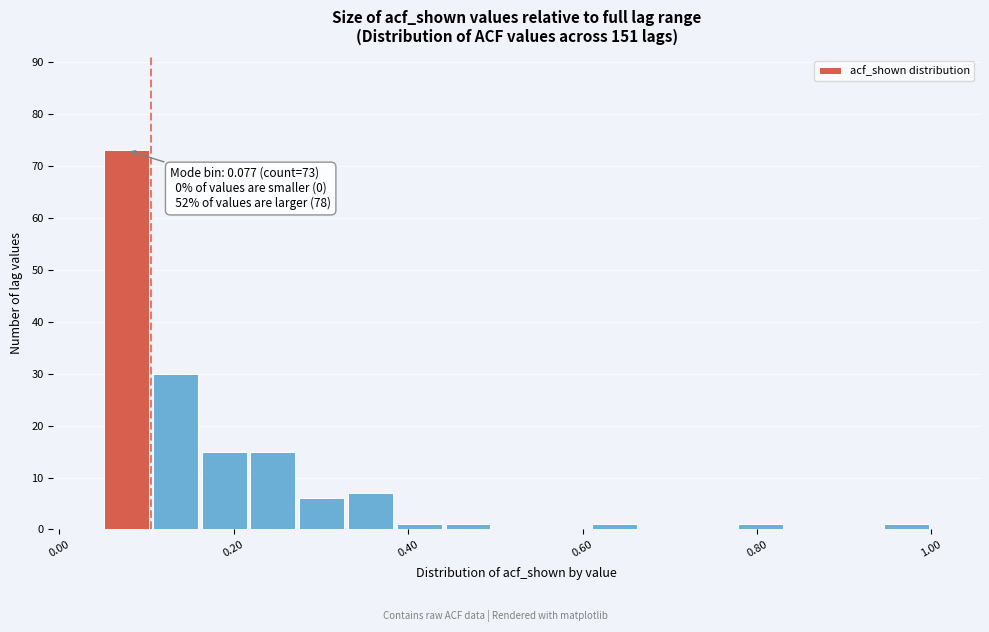

Around what value on the x-axis is the tallest bar? Give the approximate position of its centre, as read against the axis.

0.08